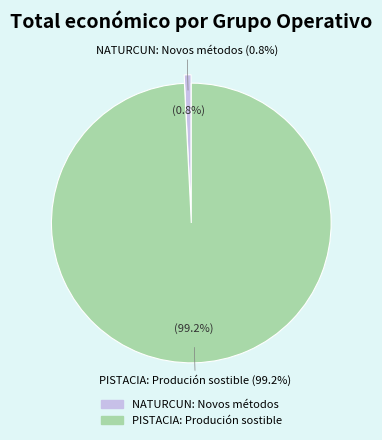

True or false: NATURCUN: Novos métodos accounts for 11% of the total.

False